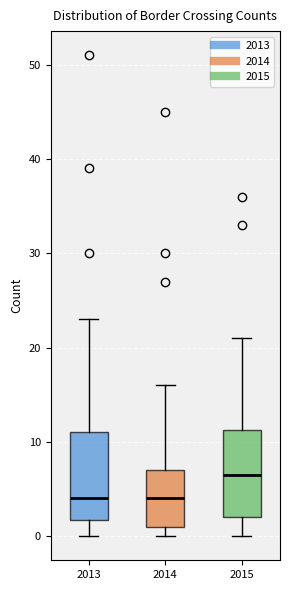

Reading left to right, read every box against the y-axis: the position of its median line, the range the box covers, and the ends of its whiskers. The values are not printed on the chart, so give them approximately, as read against the axis.

2013: median 4, box 2 to 11, whiskers 0 to 23
2014: median 4, box 1 to 7, whiskers 0 to 16
2015: median 7, box 2 to 11, whiskers 0 to 21